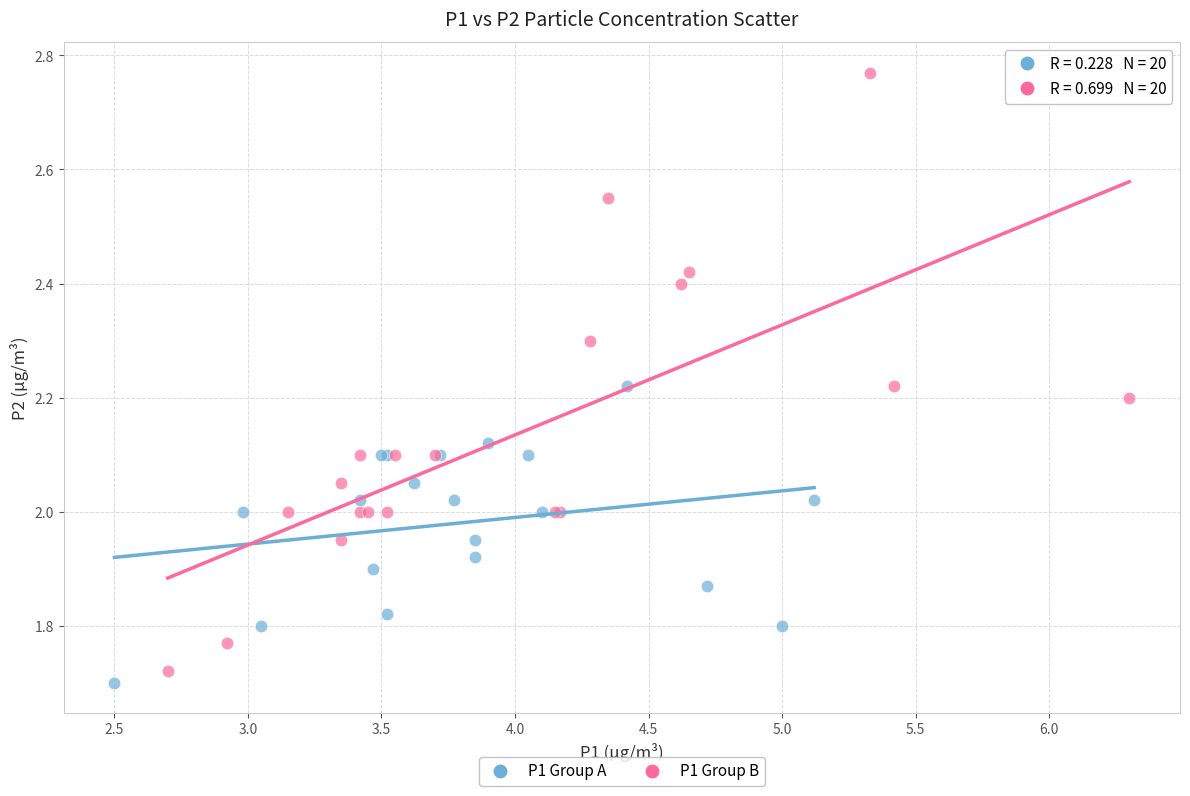

Which series has the largest Y range (max minus min)?

P1 Group B